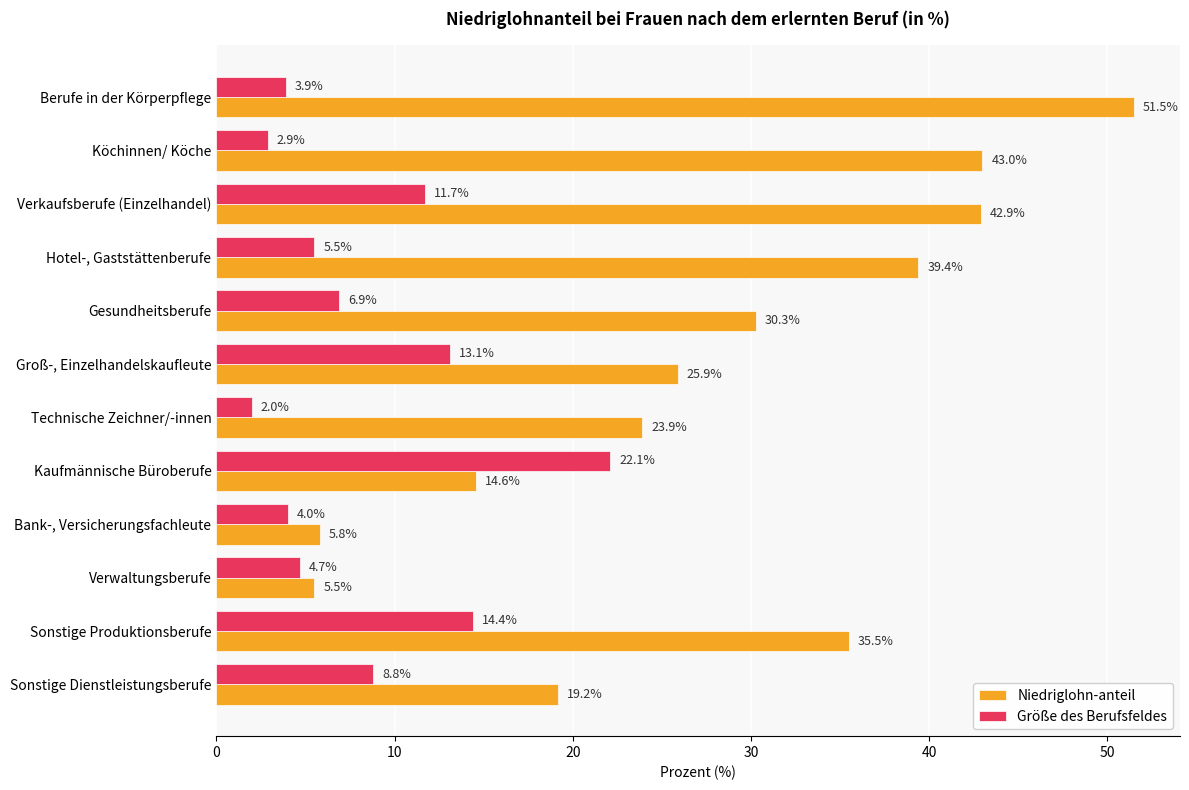

True or false: Größe des Berufsfeldes has a value of 11.7 at Verkaufsberufe (Einzelhandel).

True